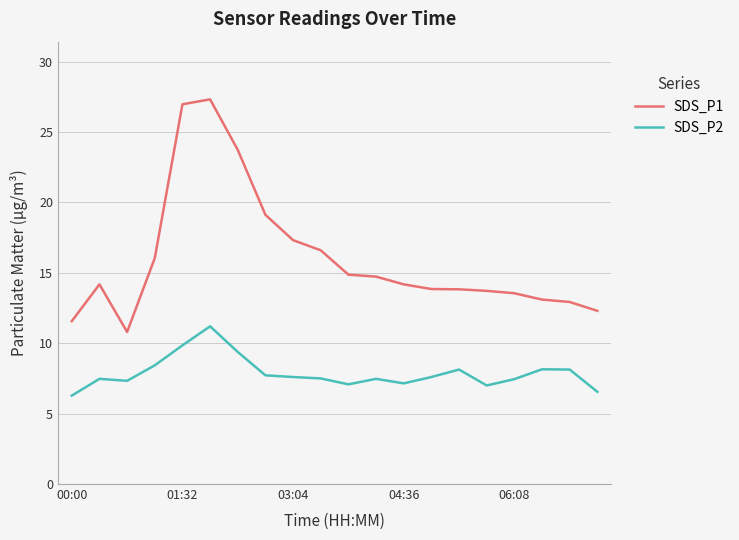

What is the average value of the SDS_P1 series?

16.0